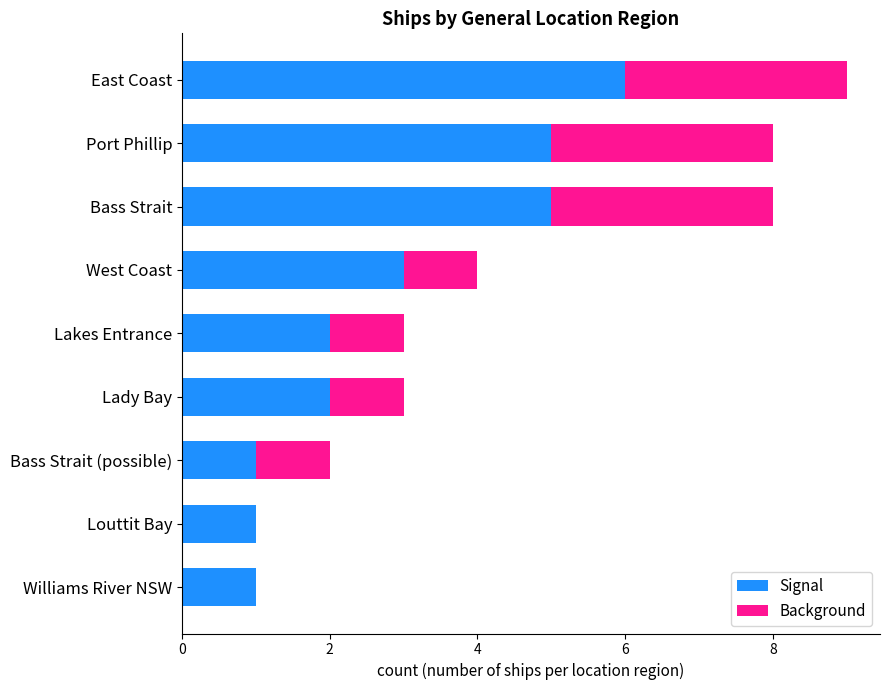

Which category has the highest value in the Signal series?

East Coast